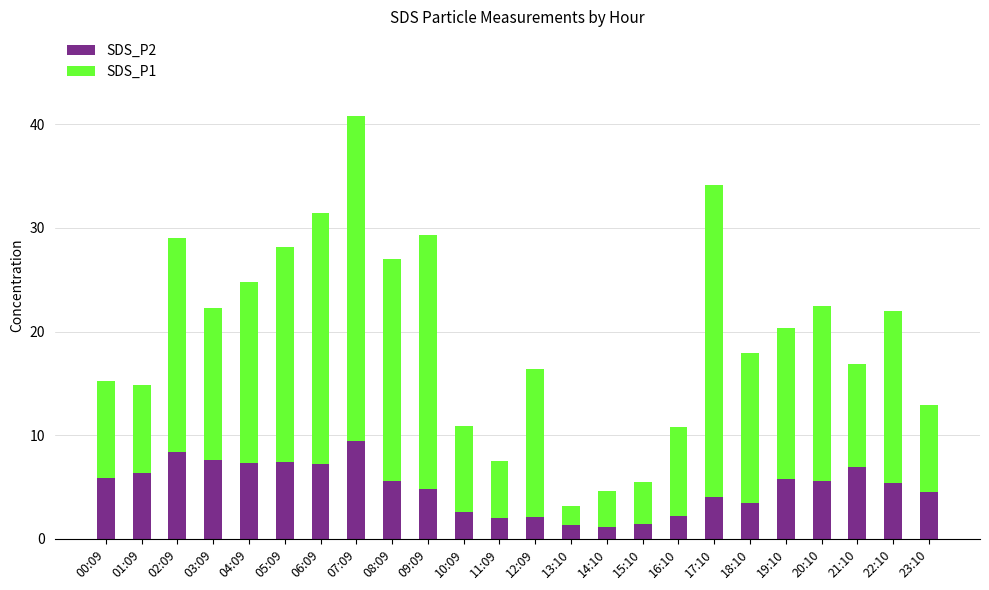

What is the difference between the maximum and minimum values in the SDS_P2 series?

8.3